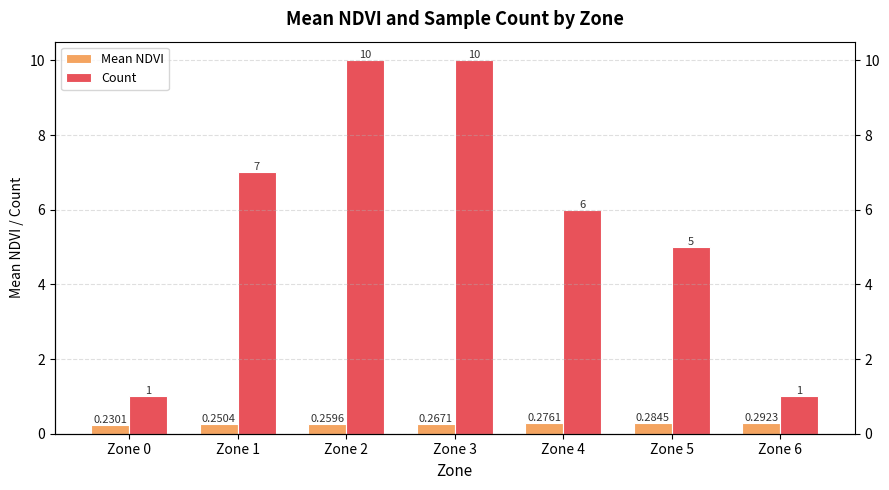

Rank the categories by Mean NDVI value from highest to lowest.

Zone 6, Zone 5, Zone 4, Zone 3, Zone 2, Zone 1, Zone 0